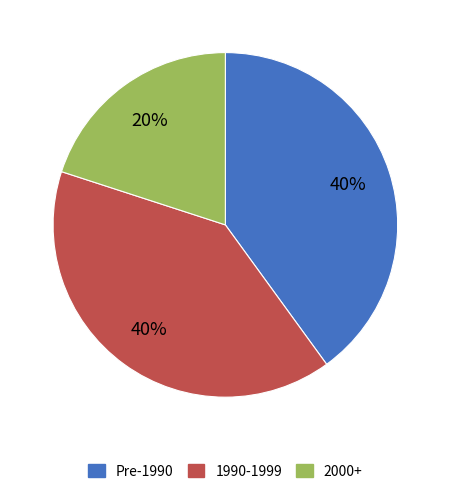

Is there any slice that represents more than half of the pie?

No